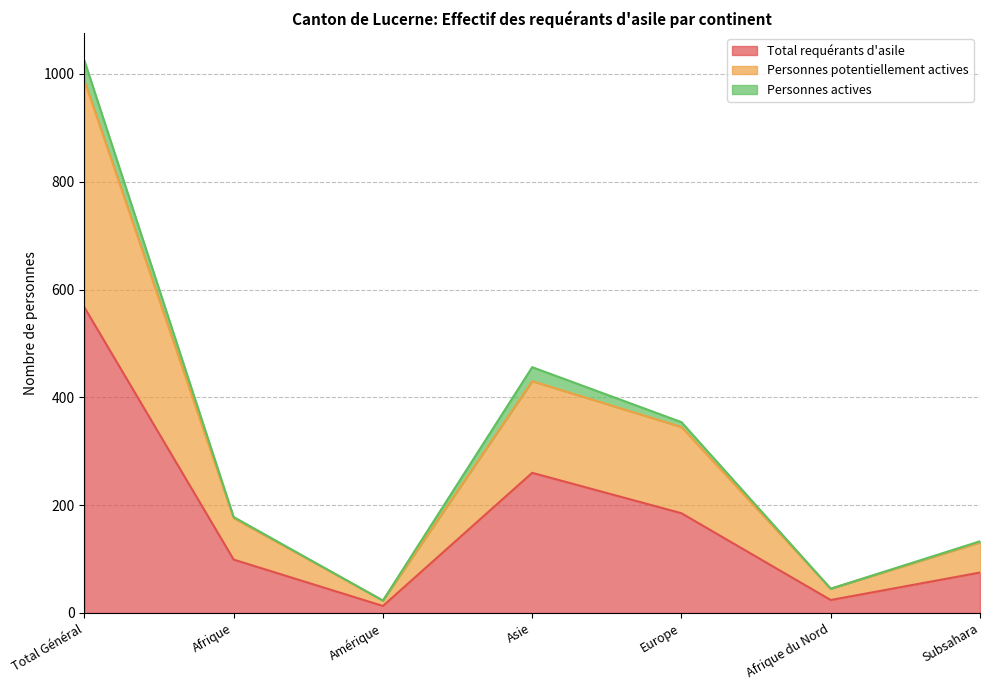

True or false: Total requérants d'asile has a value of 13 at Amérique.

True